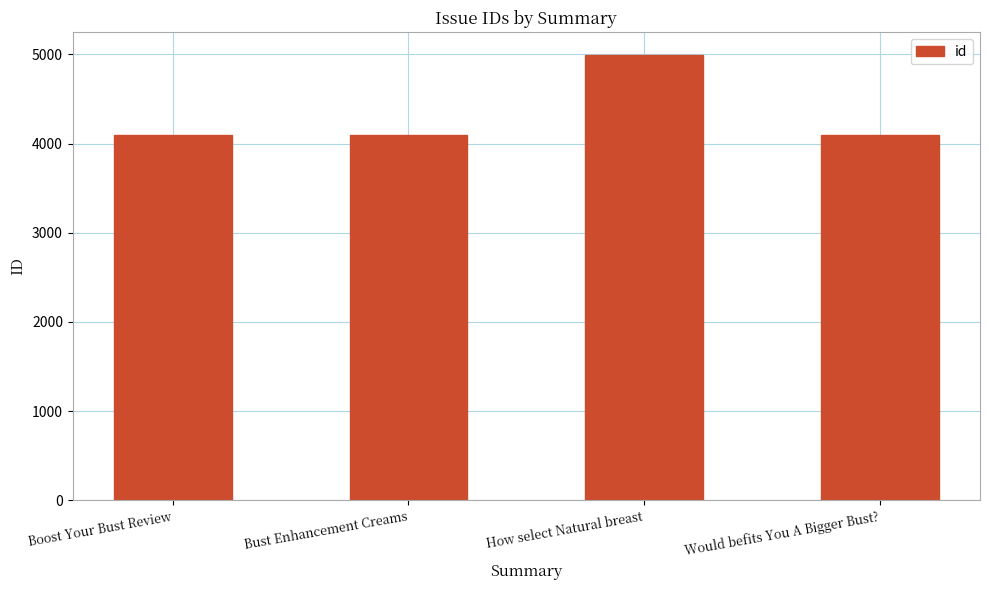

Read the value at How select Natural breast.

4998